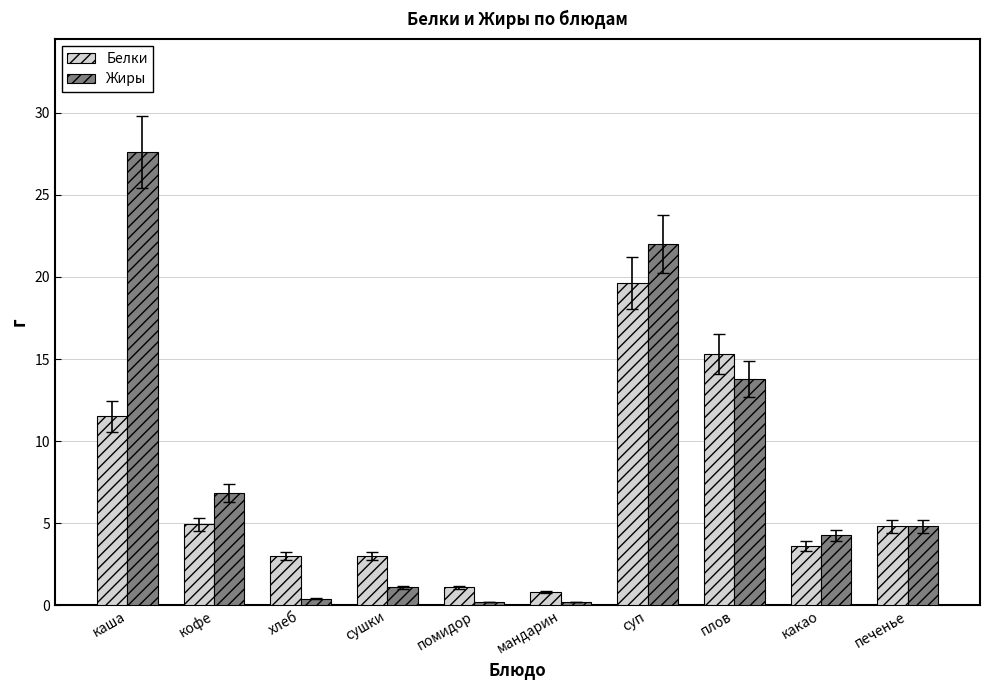

What is the label of the 1st bar from the left?

каша